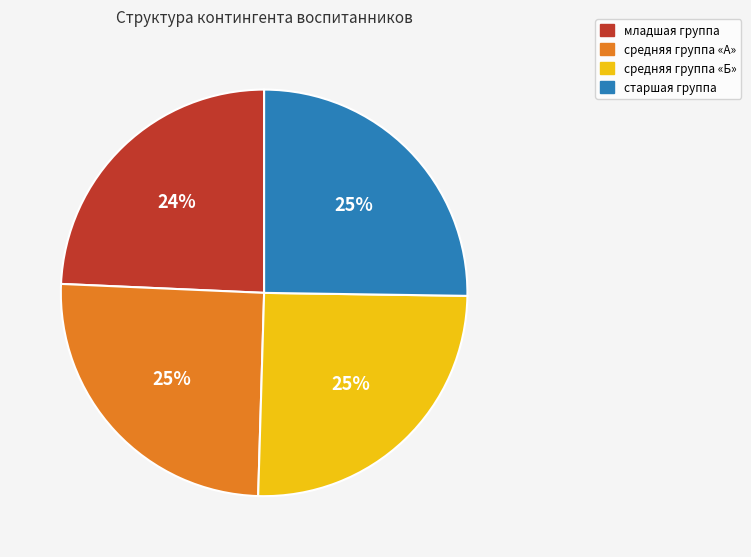

What percentage is the младшая группа slice, to the nearest percent?

24%